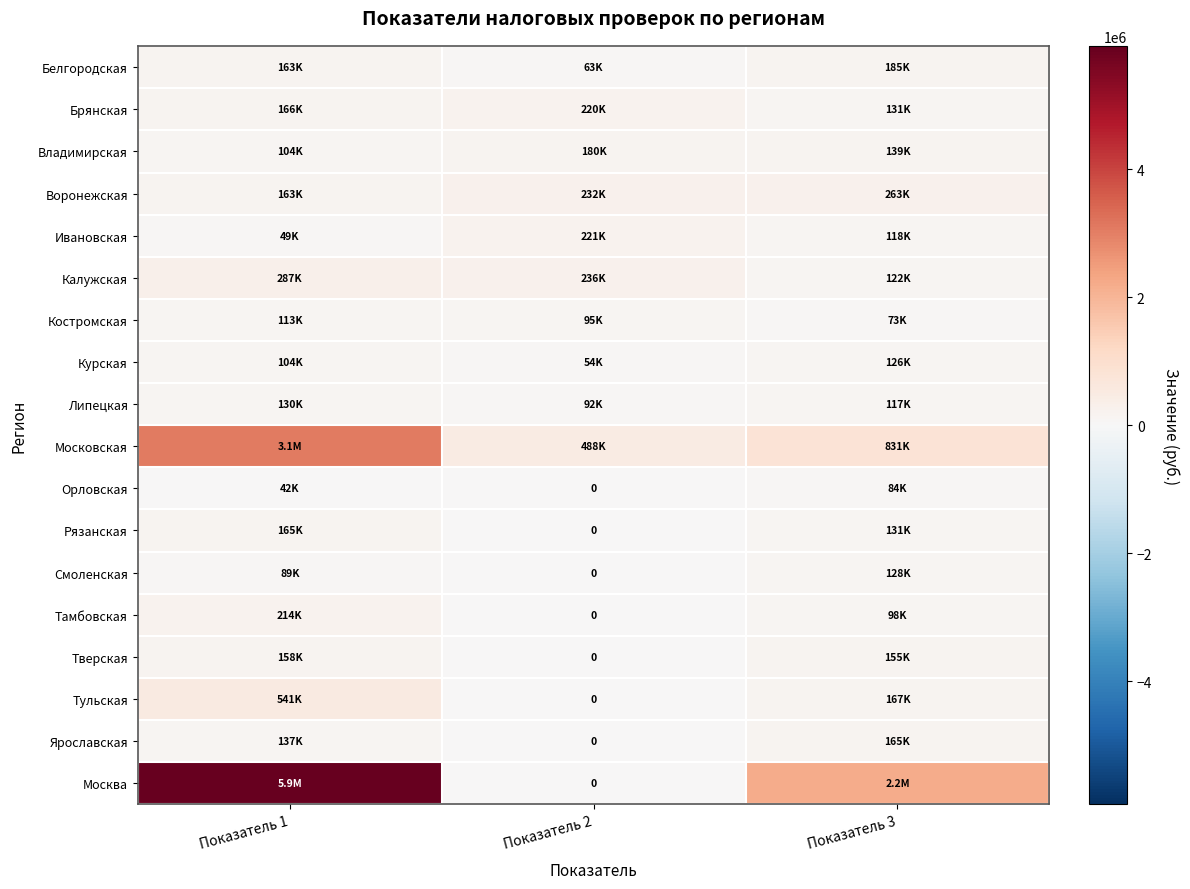

The Костромская series shows 94797 at Показатель 2. True or false?

True